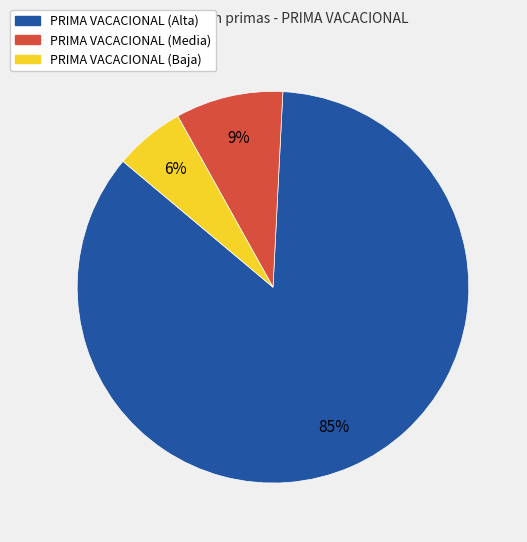

To the nearest percent, what is the average slice percentage?

33%